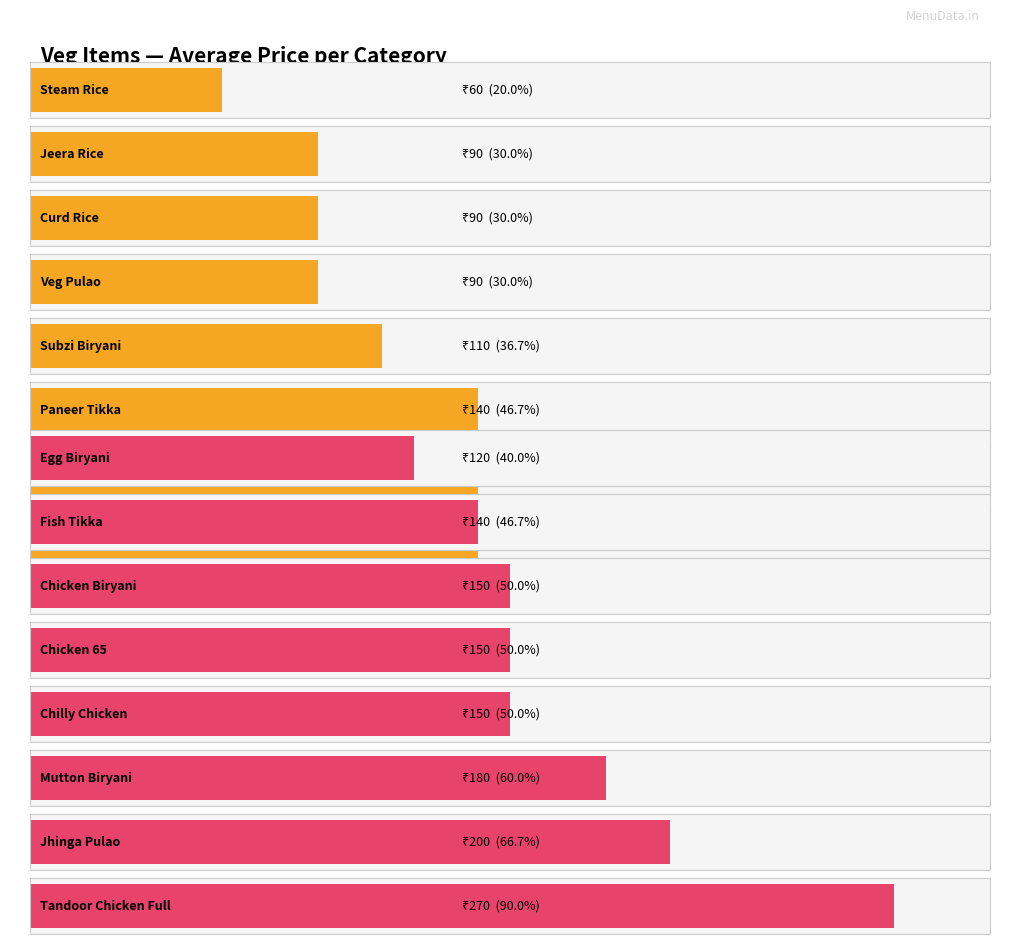

List the series in order of their overall mean, lowest first.

Average price (veg), Average price (non veg)